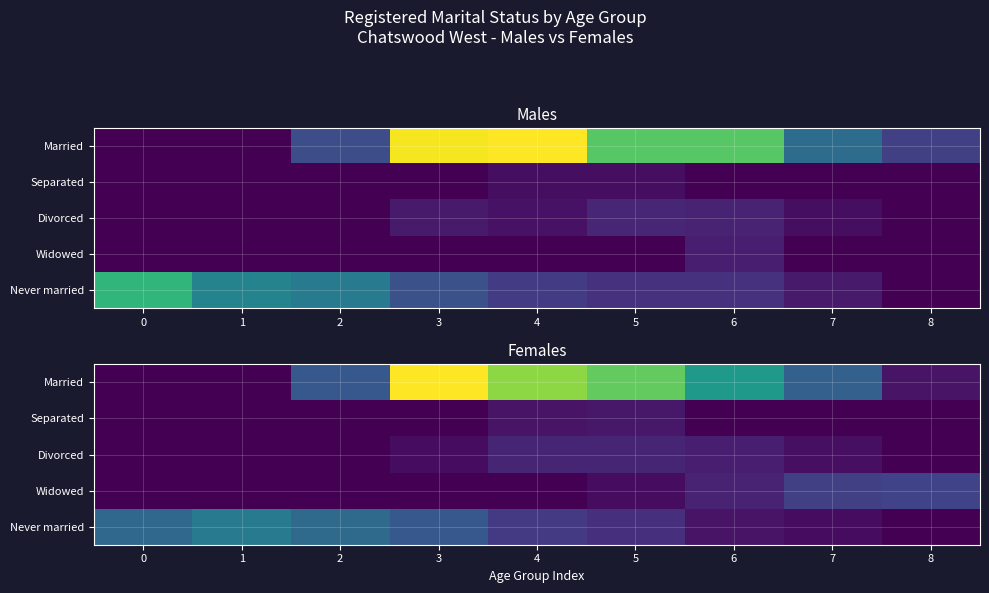

Rank the series at 4 from highest to lowest value.

Married, Never married, Divorced, Separated, Widowed